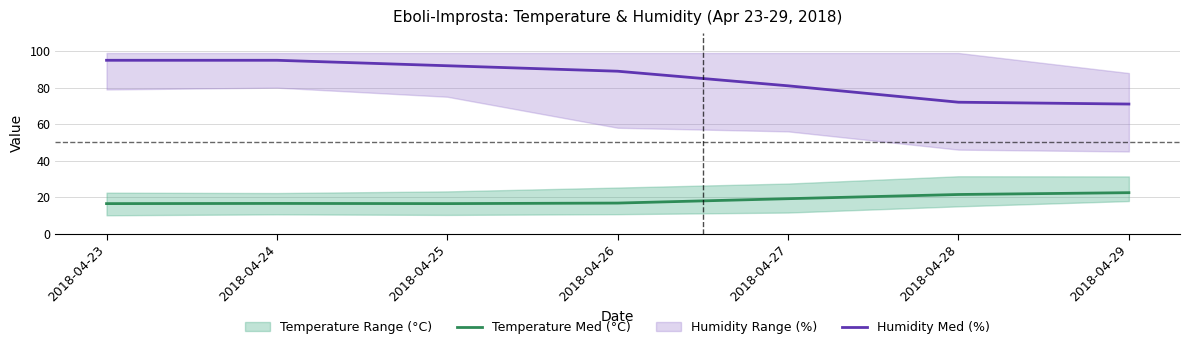

True or false: Temperature Med (°C) and Humidity Med (%) intersect in this chart.

False